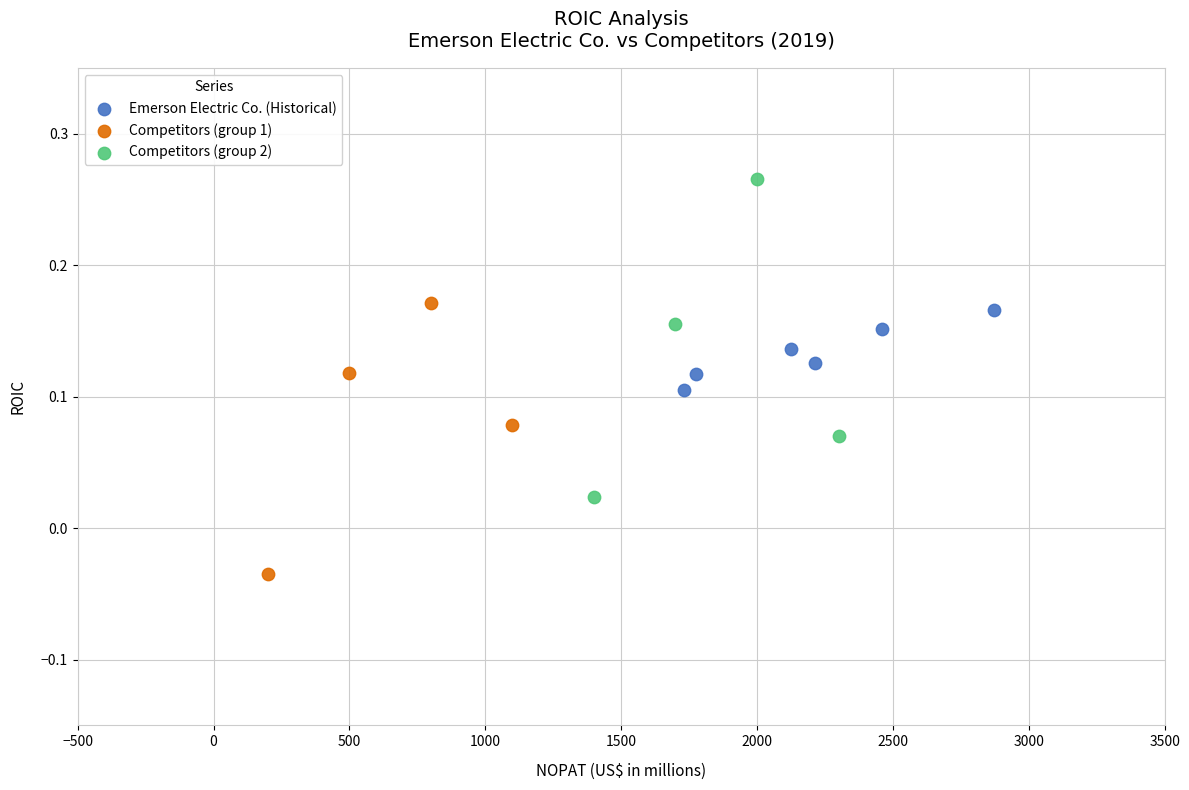

Which series has the widest spread of Y values?

Competitors (group 2)